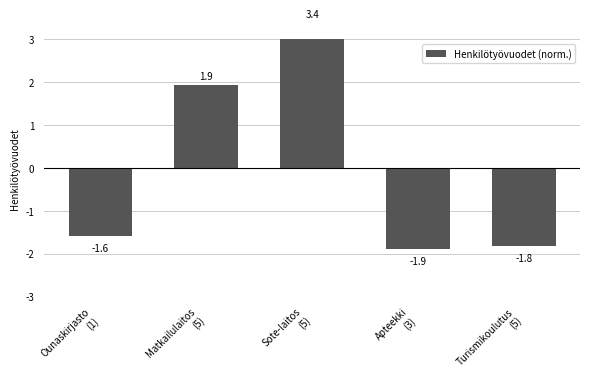

Does the chart contain stacked bars?

No